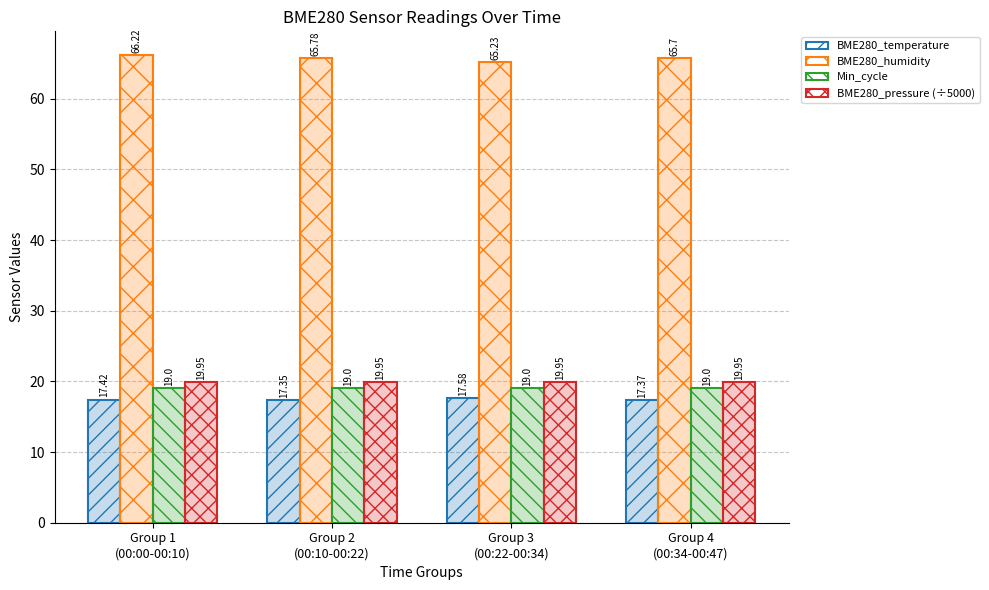

At which label is BME280_humidity closest to 65?

Group 3
(00:22-00:34)